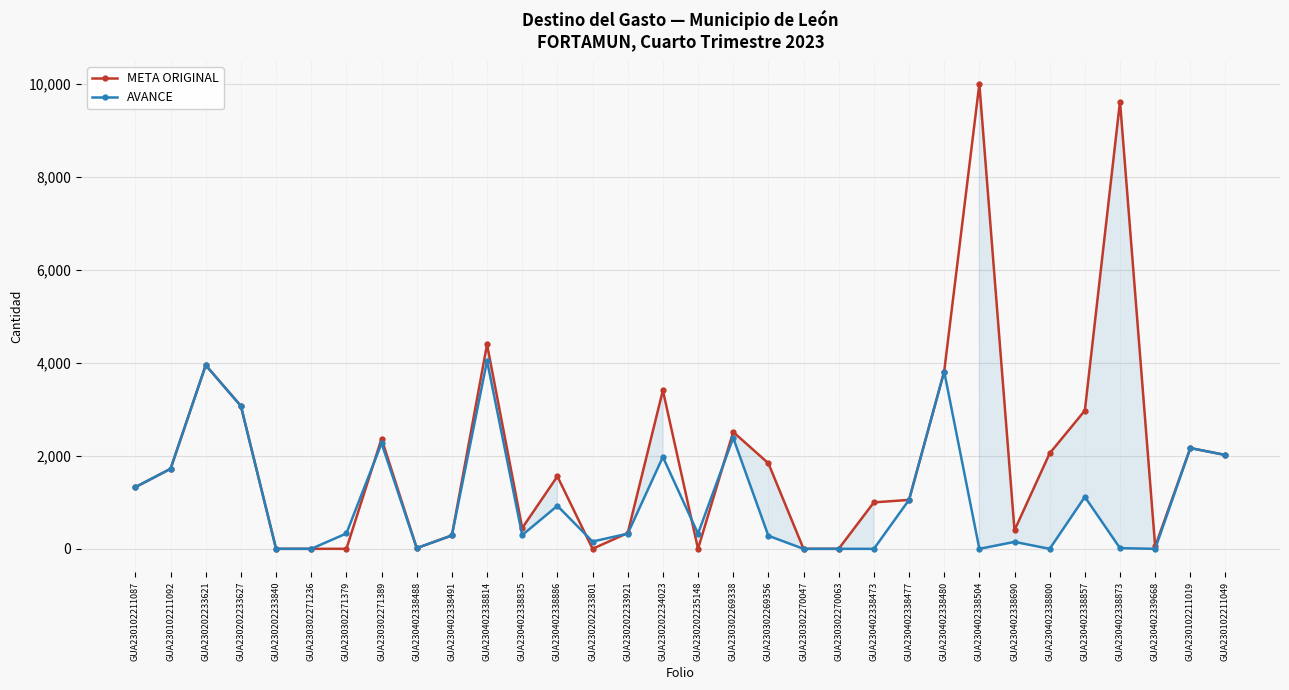

At which category does the chart reach its peak across all series?

GUA230402338504